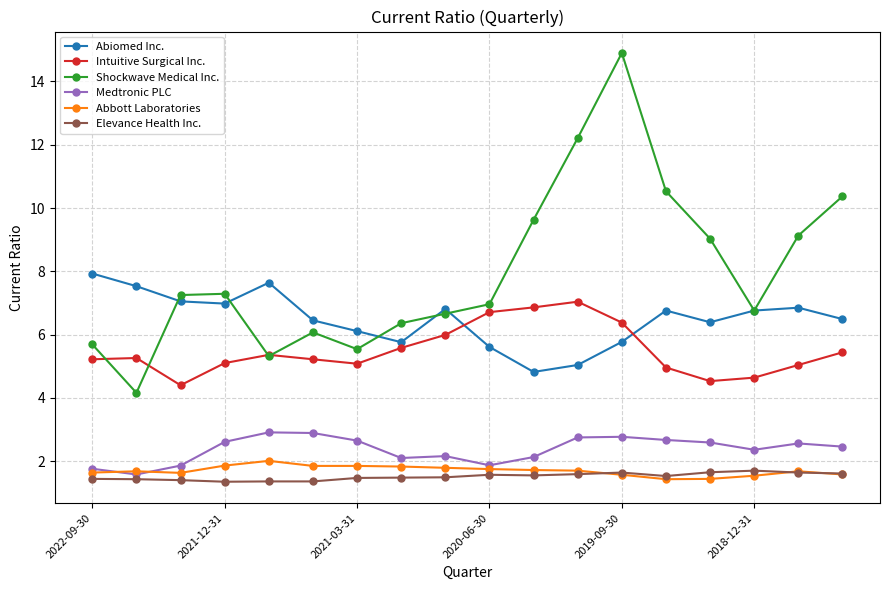

True or false: Abbott Laboratories and Shockwave Medical Inc. cross at least once.

False